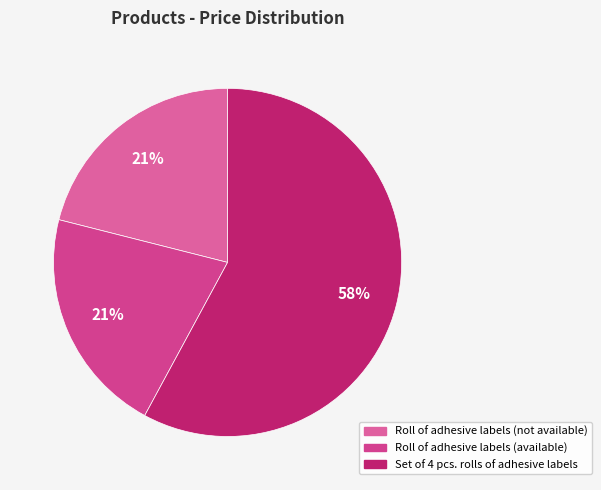

The Roll of adhesive labels (available) slice represents 27% of the pie. True or false?

False